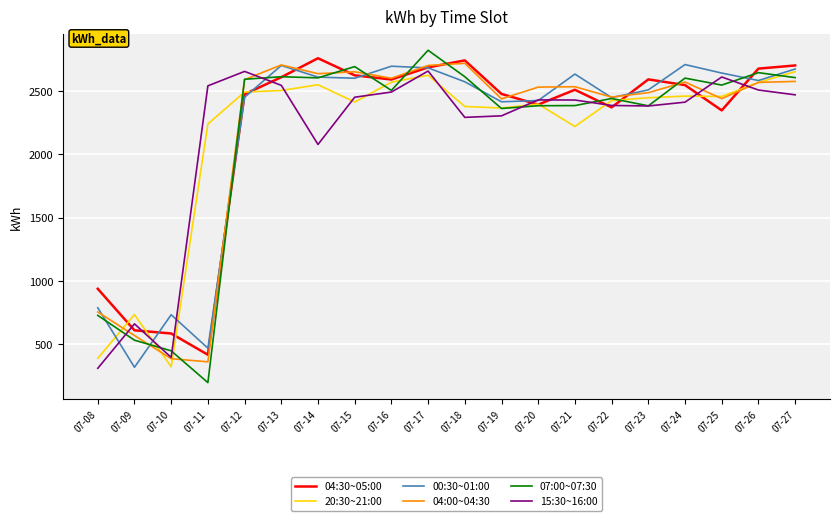

The value of 04:30~05:00 at 07-15 is 2625. True or false?

True